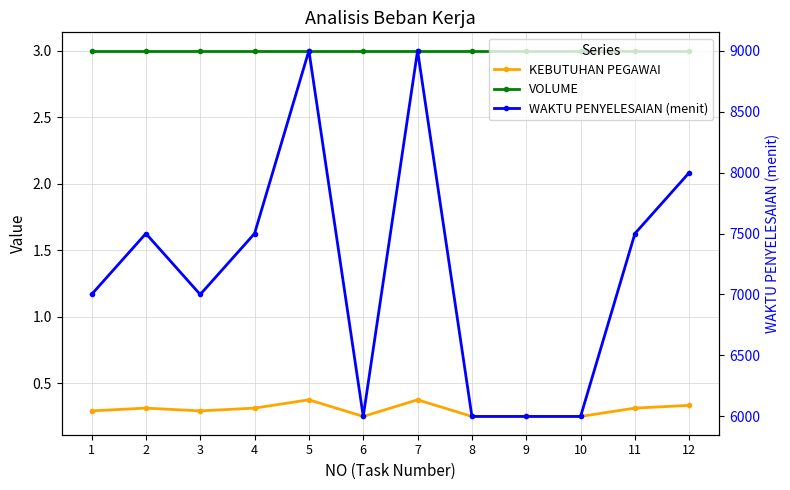

Which category has the lowest value in the VOLUME series?

1